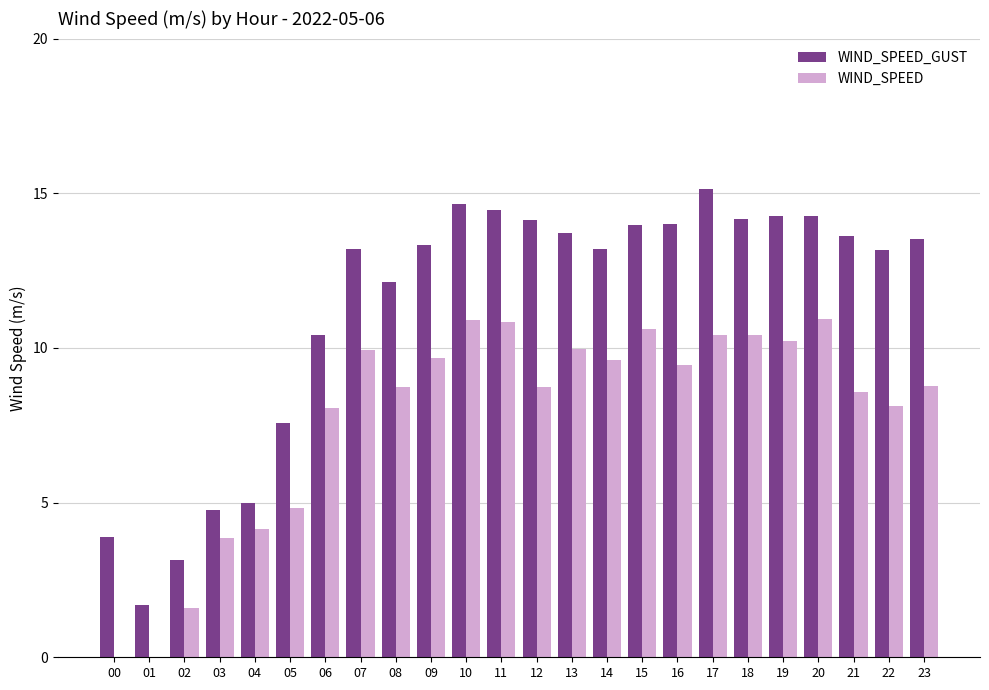

Does the chart contain stacked bars?

No